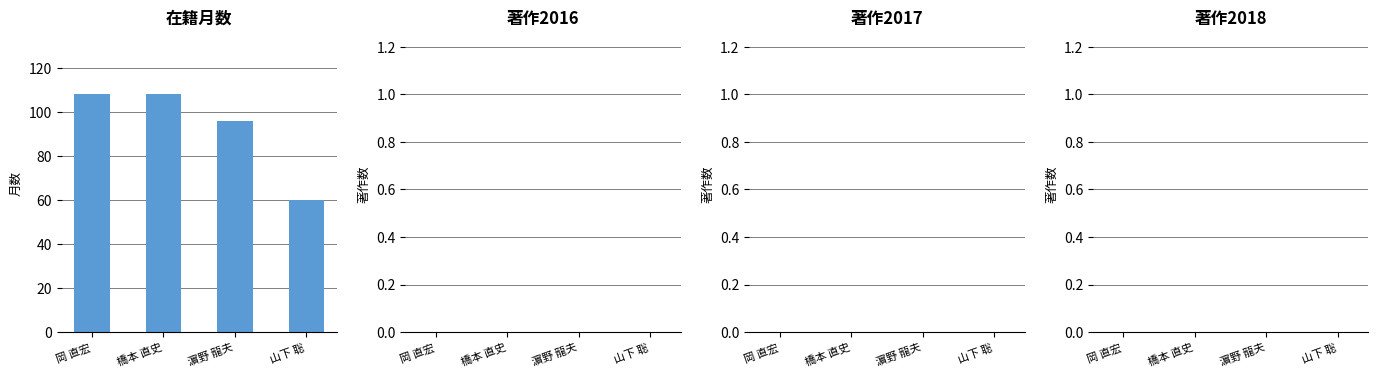

What is the difference between the maximum and minimum values?

48